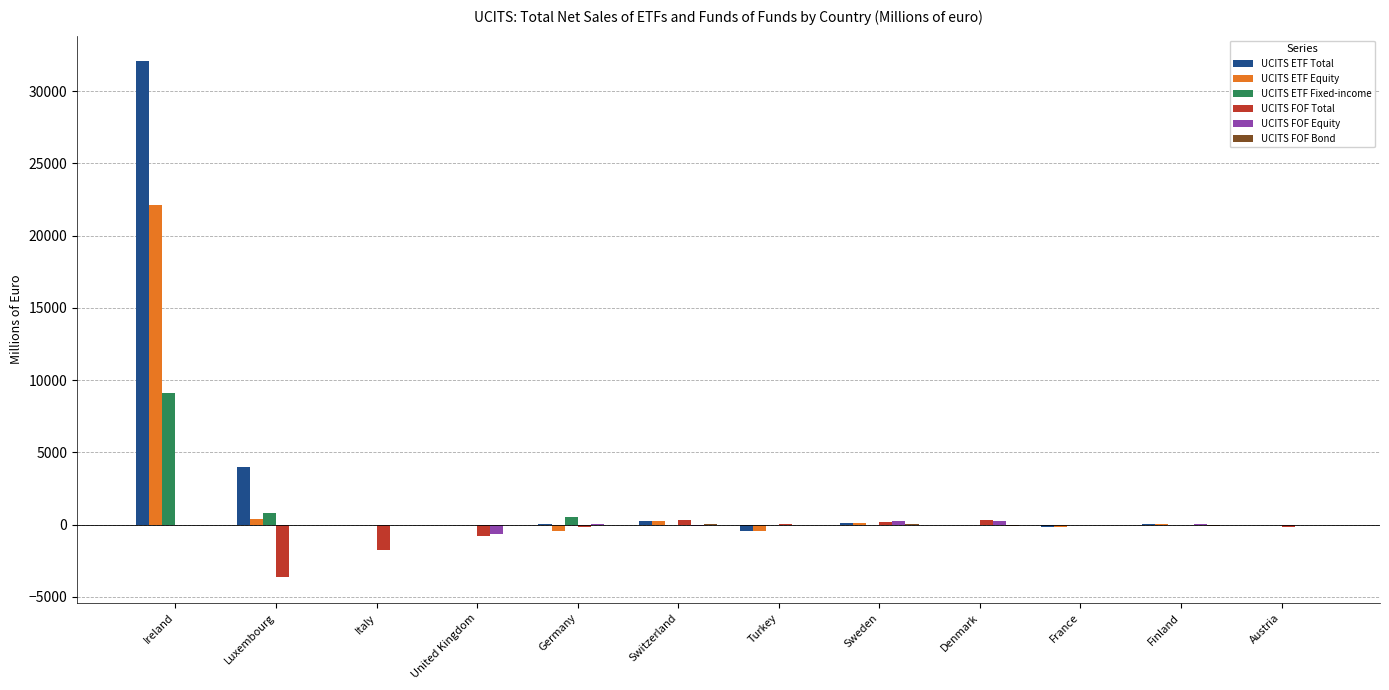

The UCITS FOF Total series shows -3632.0 at Luxembourg. True or false?

True